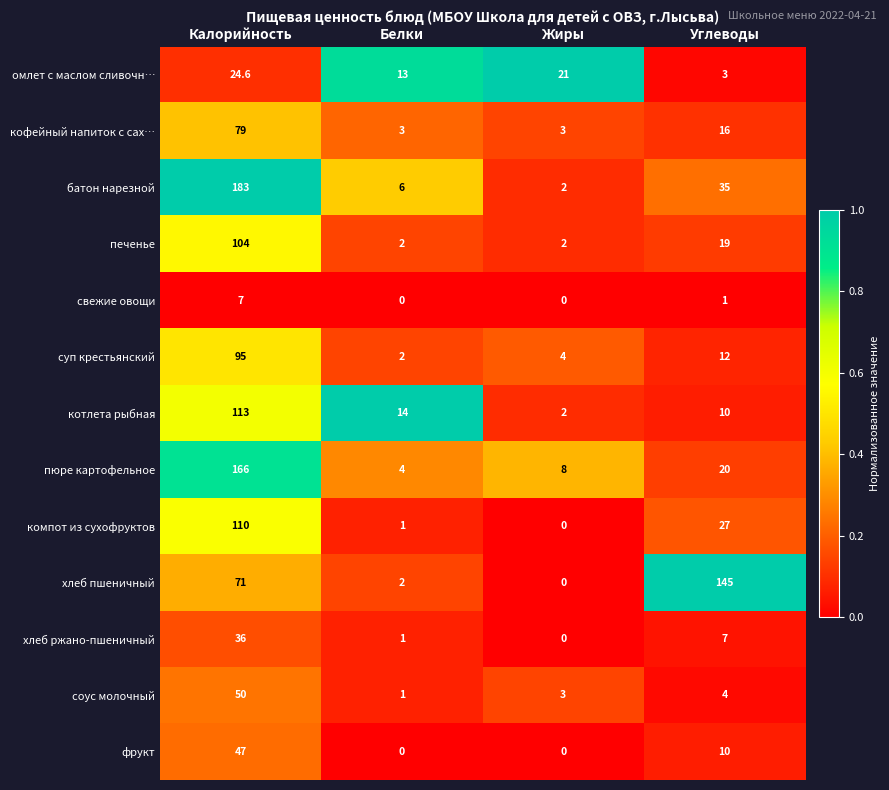

How many distinct data groups are displayed?

13